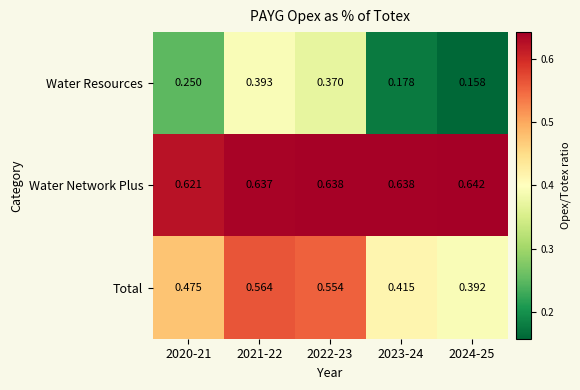

Rank the series at 2021-22 from lowest to highest value.

Water Resources, Total, Water Network Plus